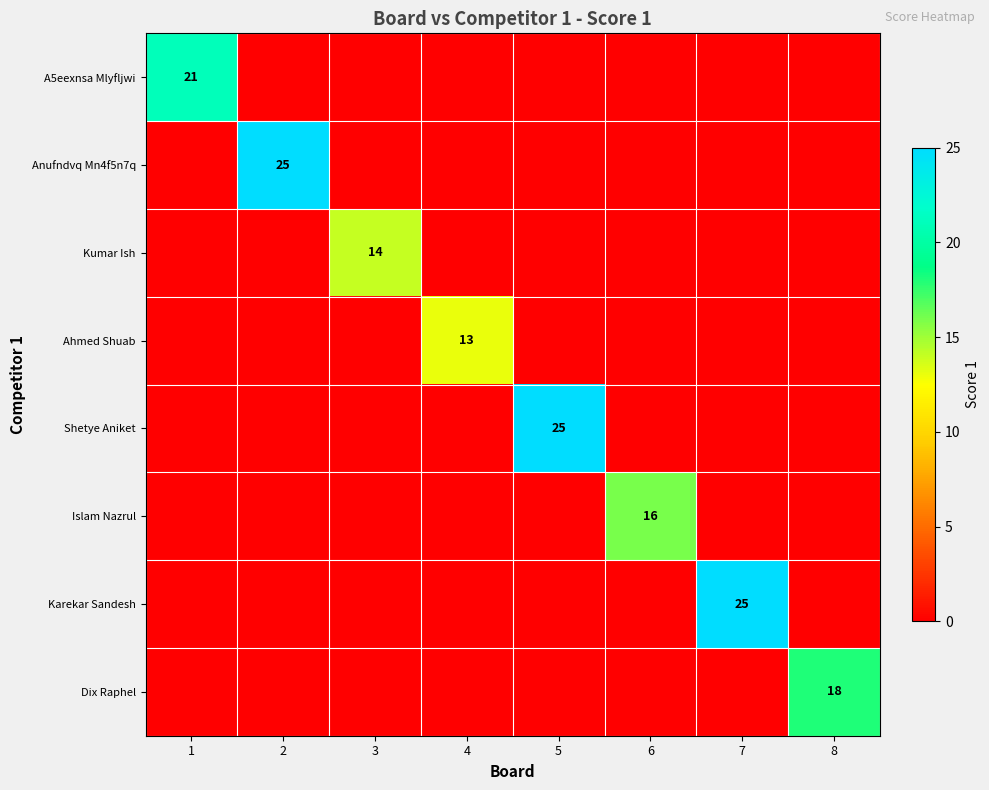

True or false: Dix Raphel has a value of 18 at 8.

True